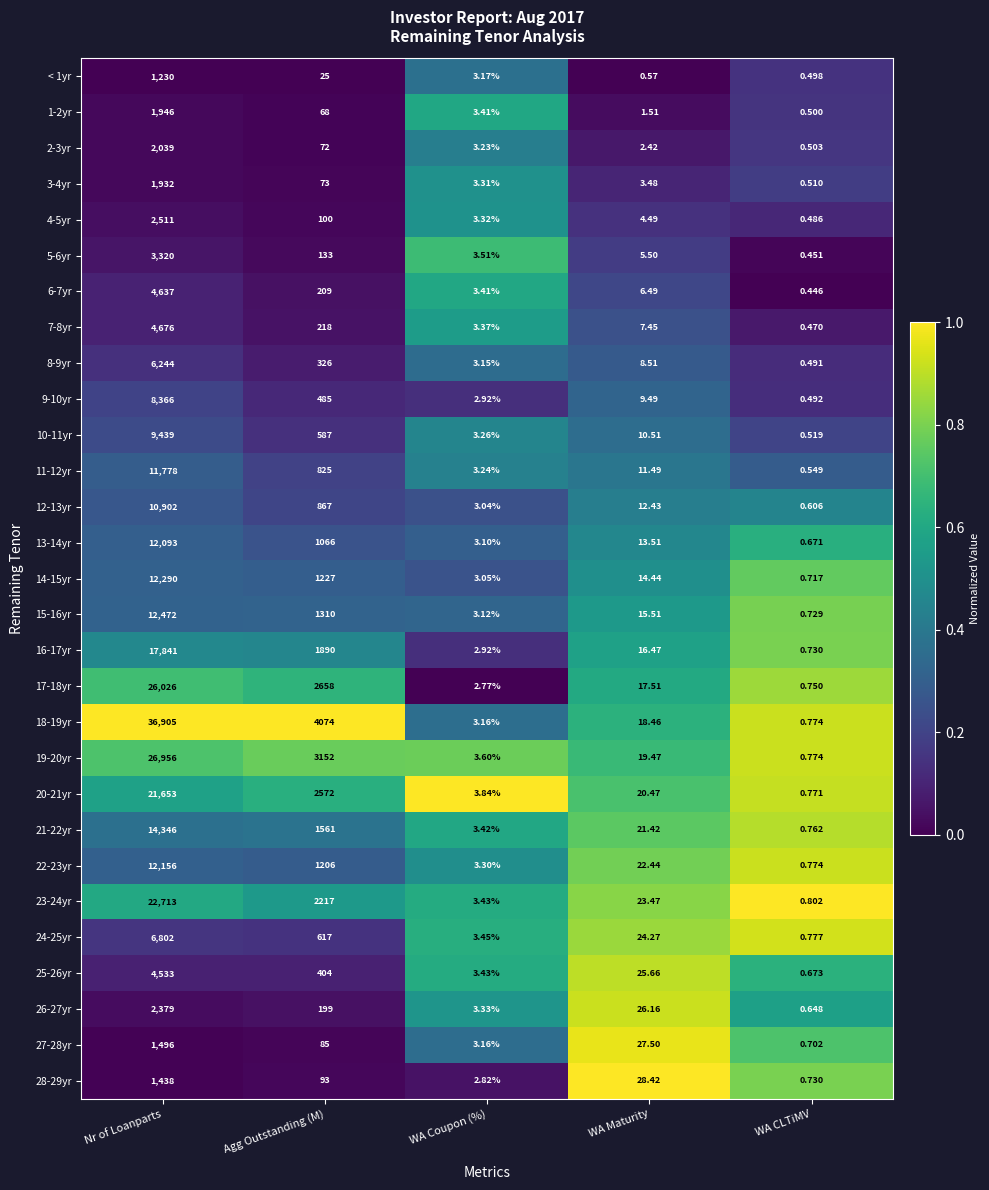

Between Agg Outstanding (M) and WA Maturity, which series saw the biggest shift?

18-19yr